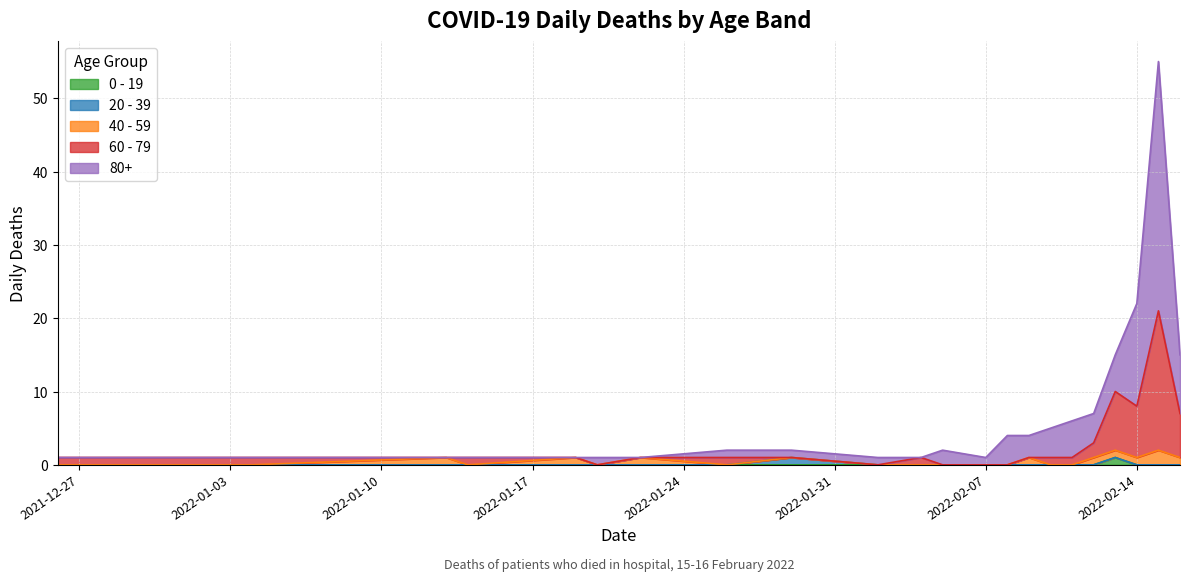

At which category is the sum across all series the highest?

2022-02-15